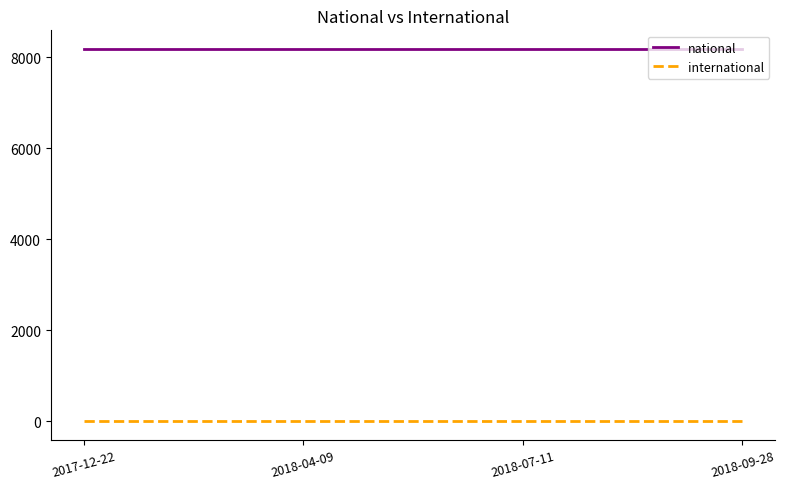

What position from the right is 2018-09-28?

1